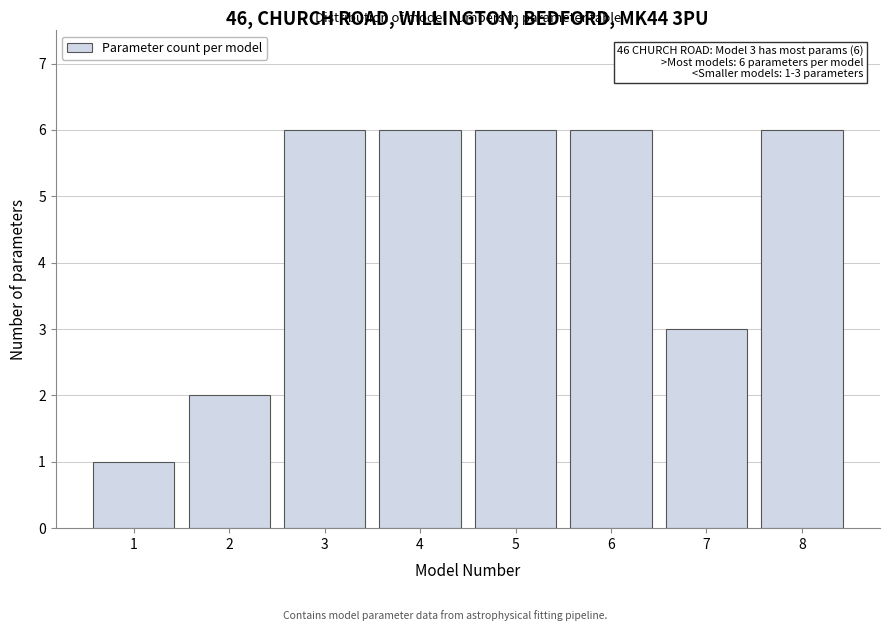

Reading left to right, transcribe all the data shown in this chart.

1=1	2=2	3=6	4=6	5=6	6=6	7=3	8=6